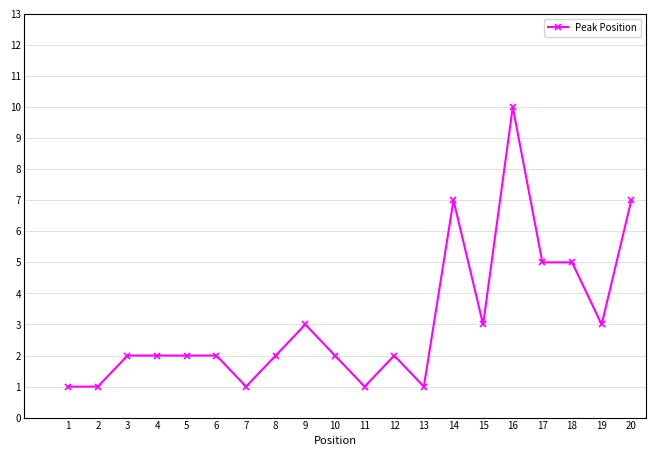

The chart shows a value of 1 at 1. True or false?

True